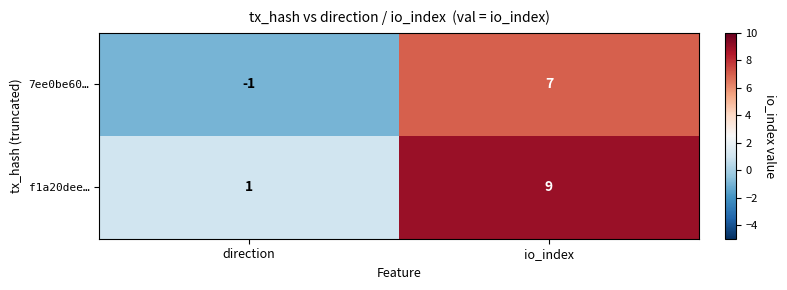

How many values in the f1a20dee… series are below 9?

1